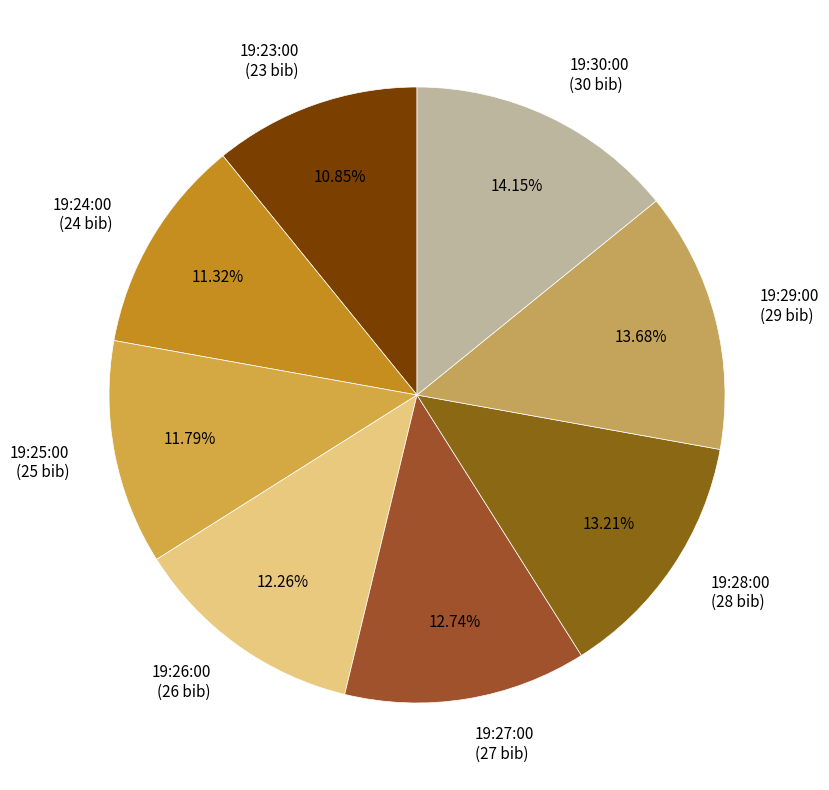

How many segments does this pie chart have?

8